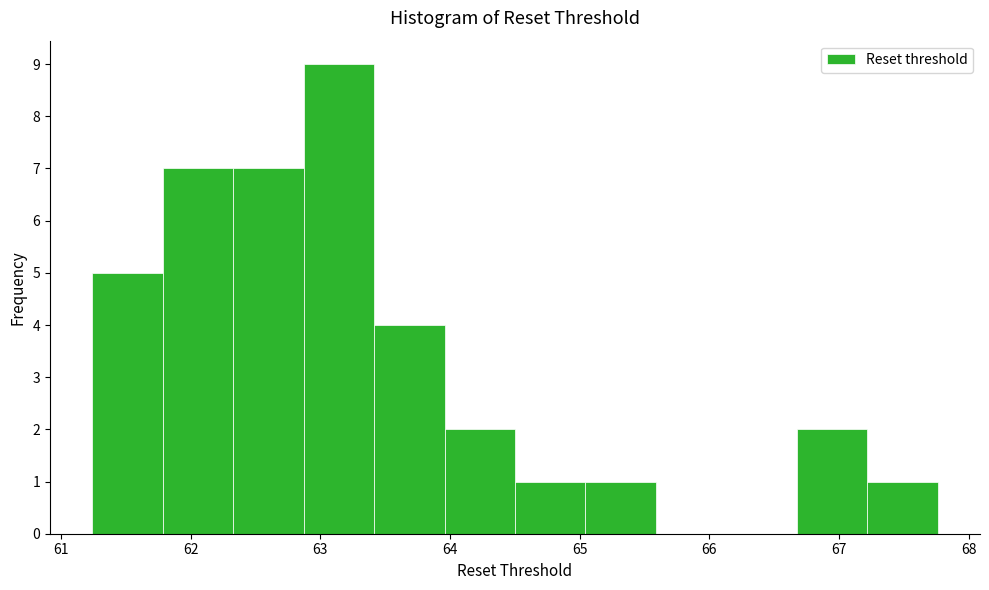

Over which range of the x-axis is the bar tallest?

62.9 to 63.4